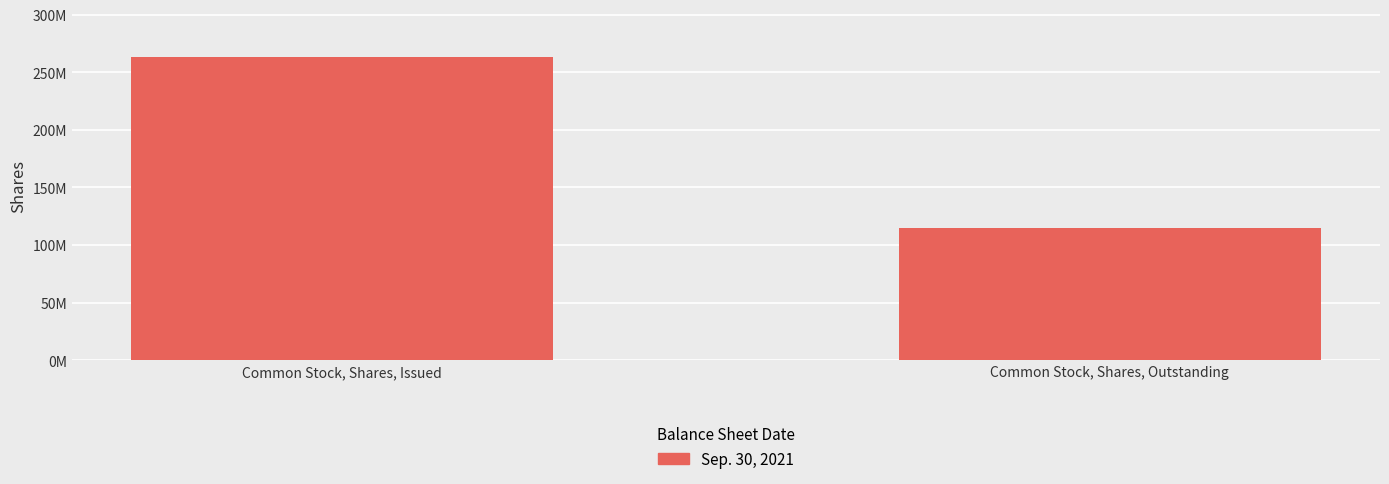

Reading right to left, extract all data points from this chart.

114915852	263337500